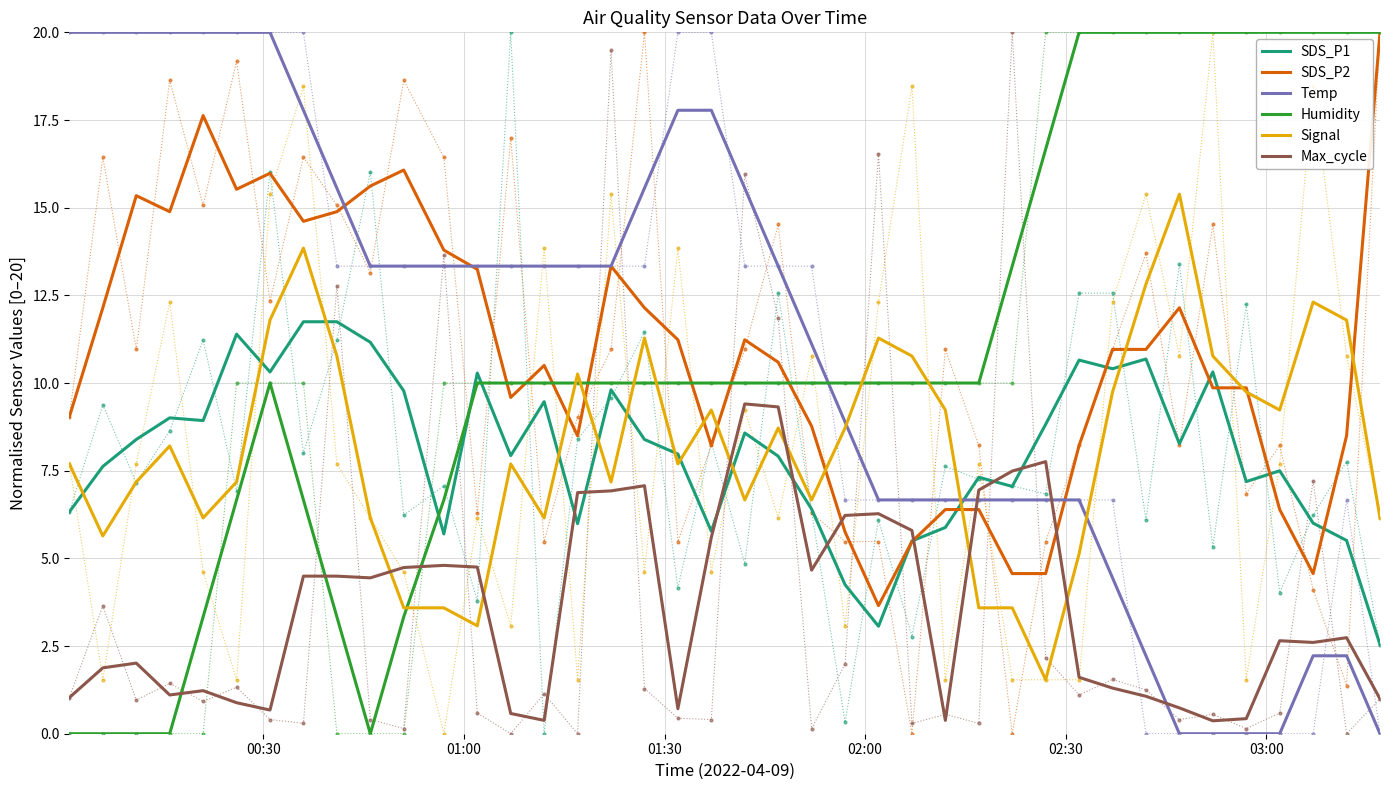

The value of Temp at 17 is 7.7. True or false?

False